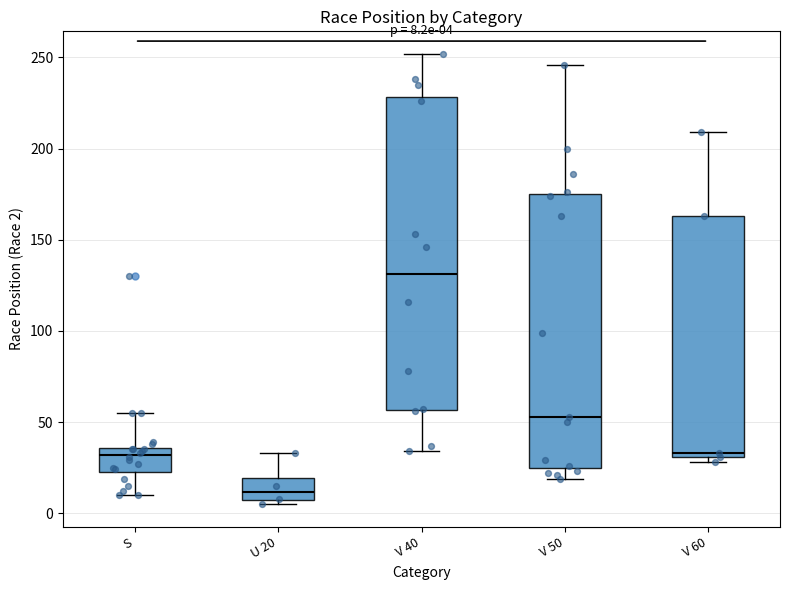

Which box is the tallest, from its lower edge to its upper edge?

V 40